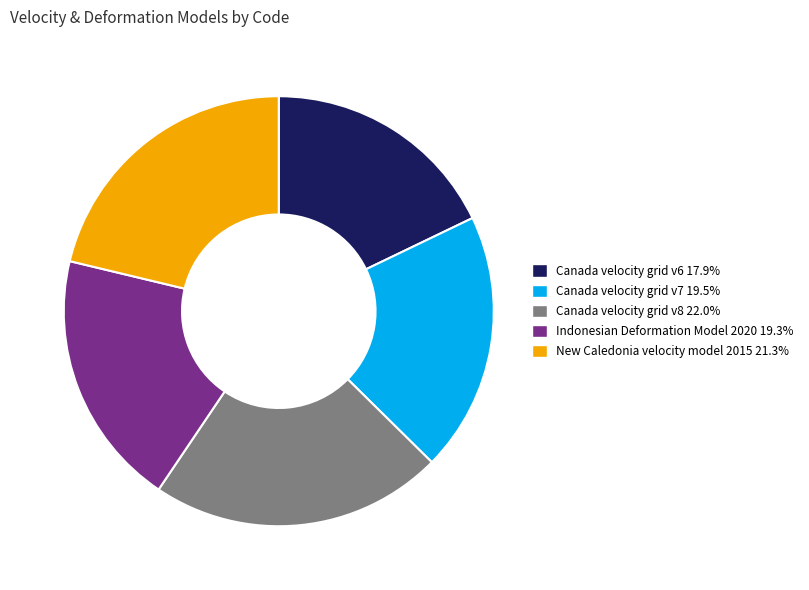

Combined, do Canada velocity grid v8 and Canada velocity grid v6 account for over 50%?

No